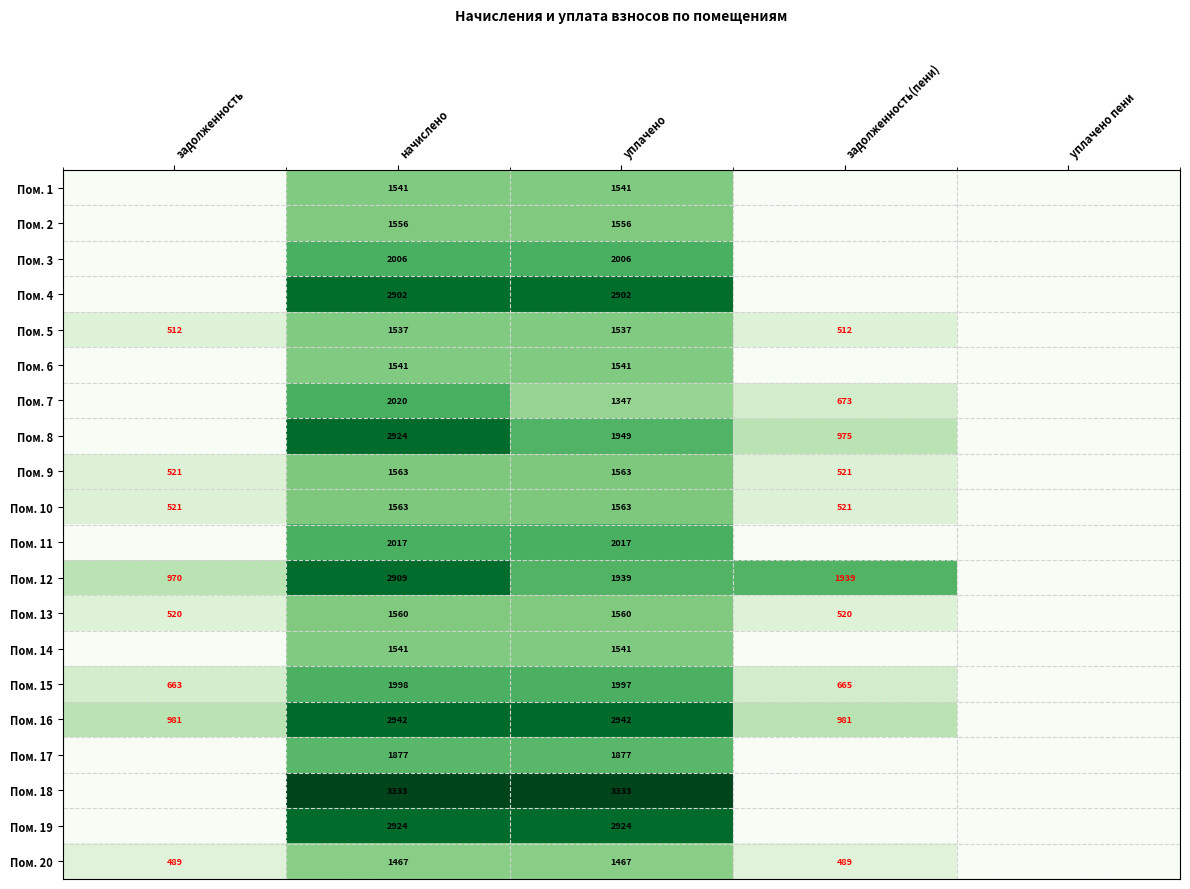

The Пом. 15 series shows 655 at начислено. True or false?

False